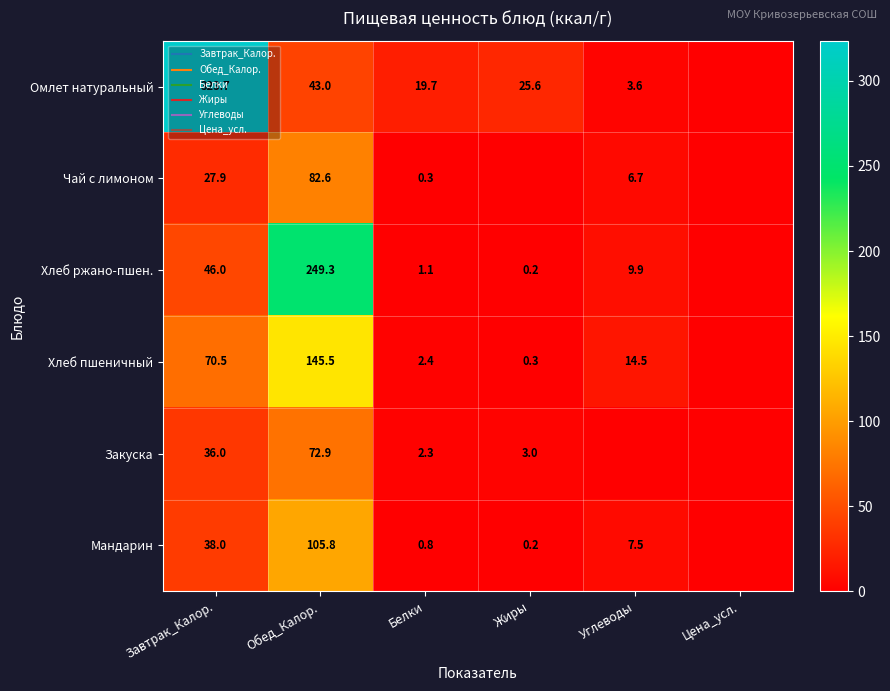

Where is Хлеб пшеничный nearest to the value 72?

Завтрак_Калор.